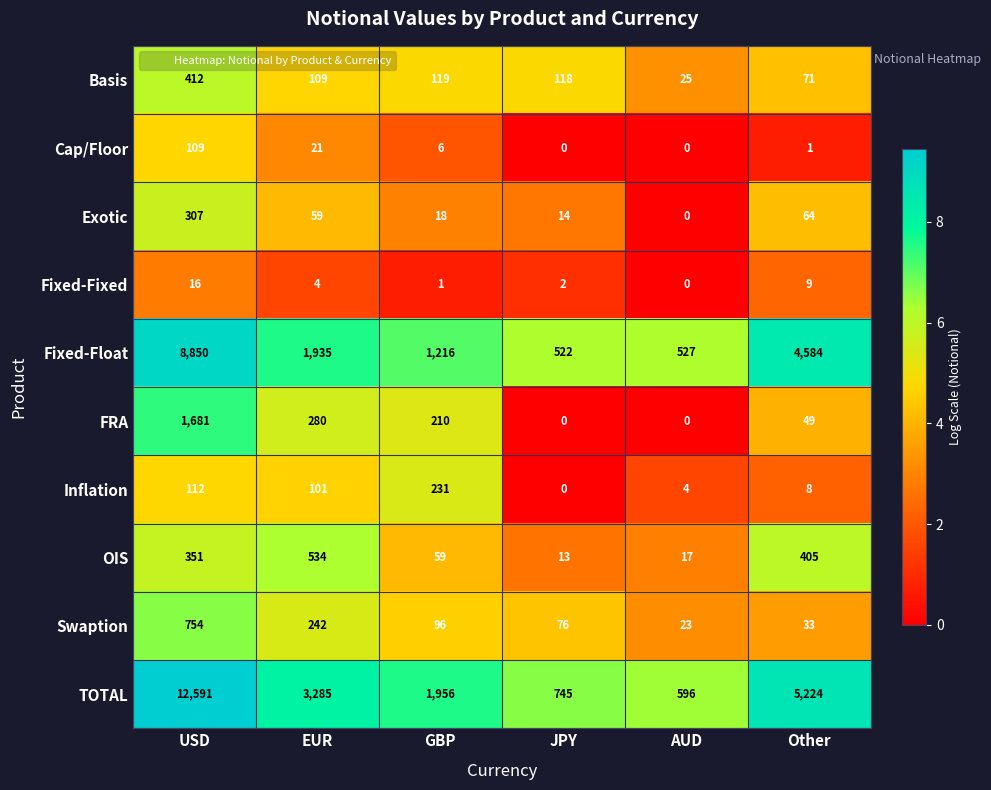

What is the difference between the maximum and minimum values in the FRA series?

1681